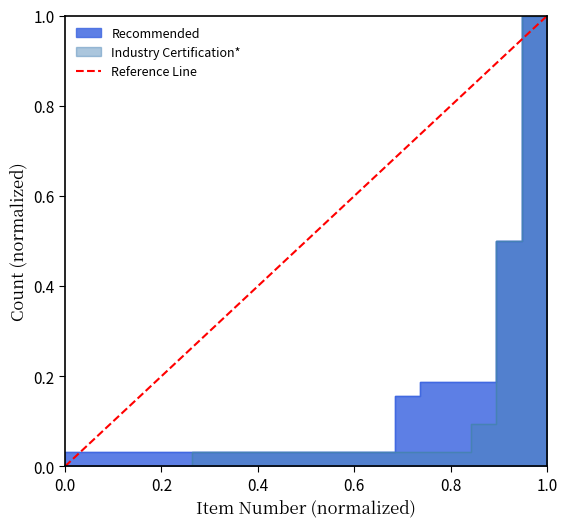

Which has a higher value, 1.0 or 0.0?

1.0